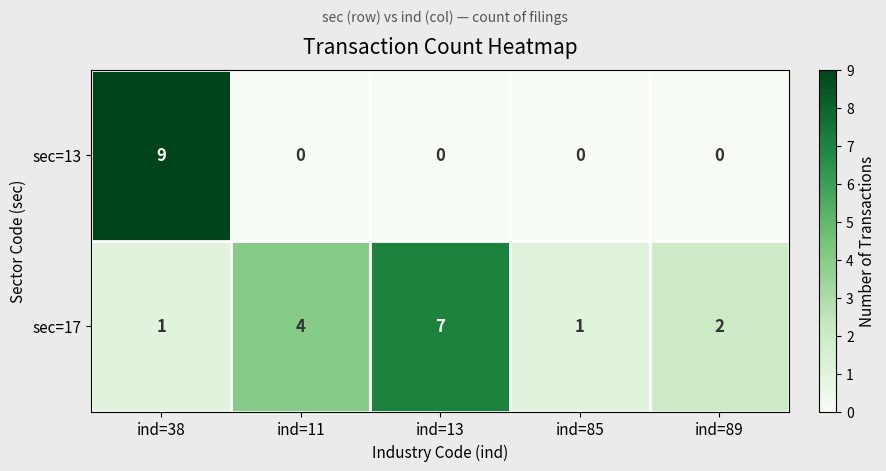

Which series changed the most between ind=11 and ind=13?

sec=17